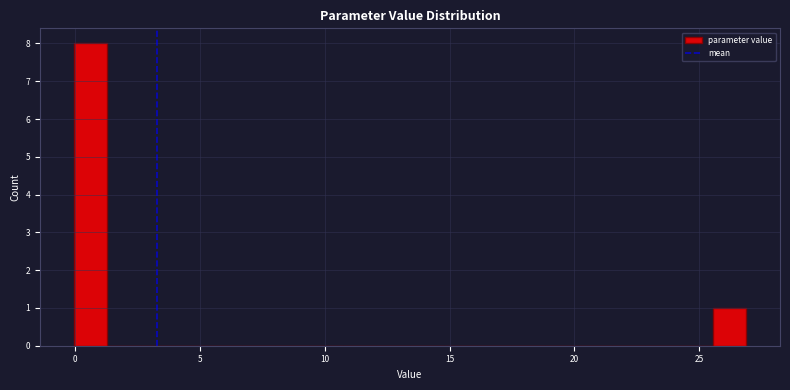

Around what value on the x-axis is the tallest bar? Give the approximate position of its centre, as read against the axis.

0.5